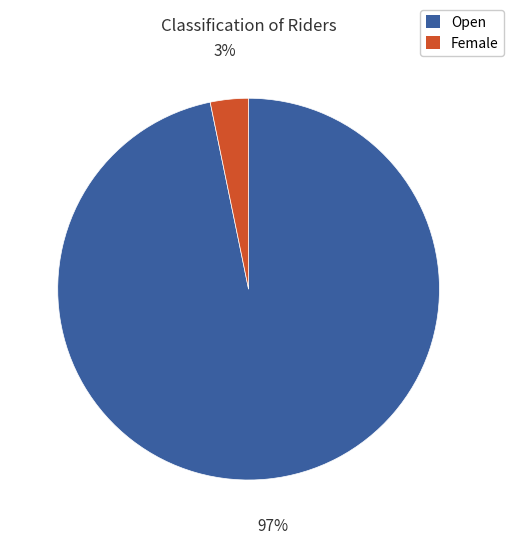

Is Female the majority of the pie?

No